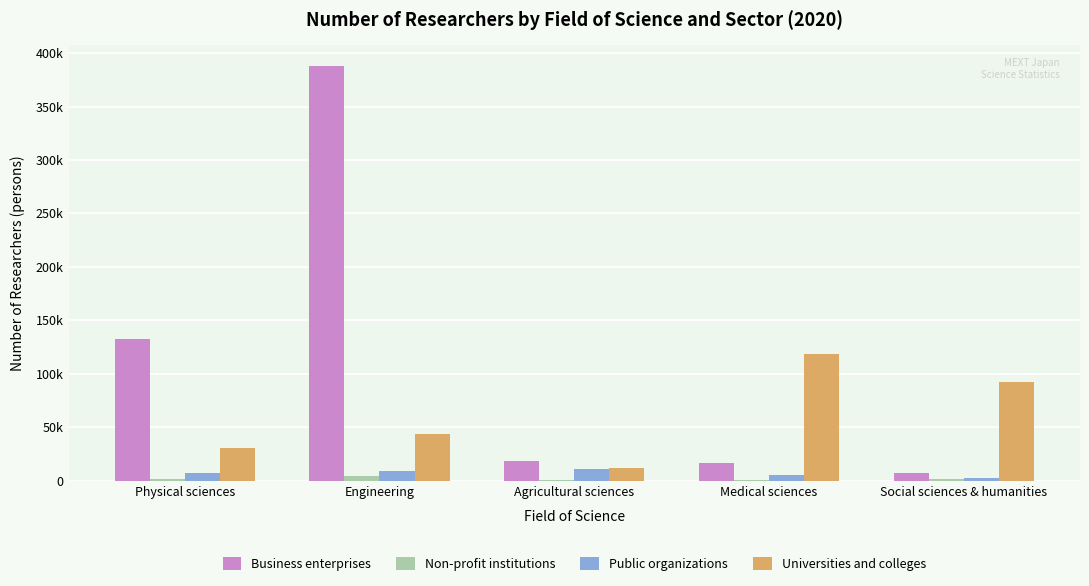

What is the value of the Public organizations bar at the 4th from the left?

5116